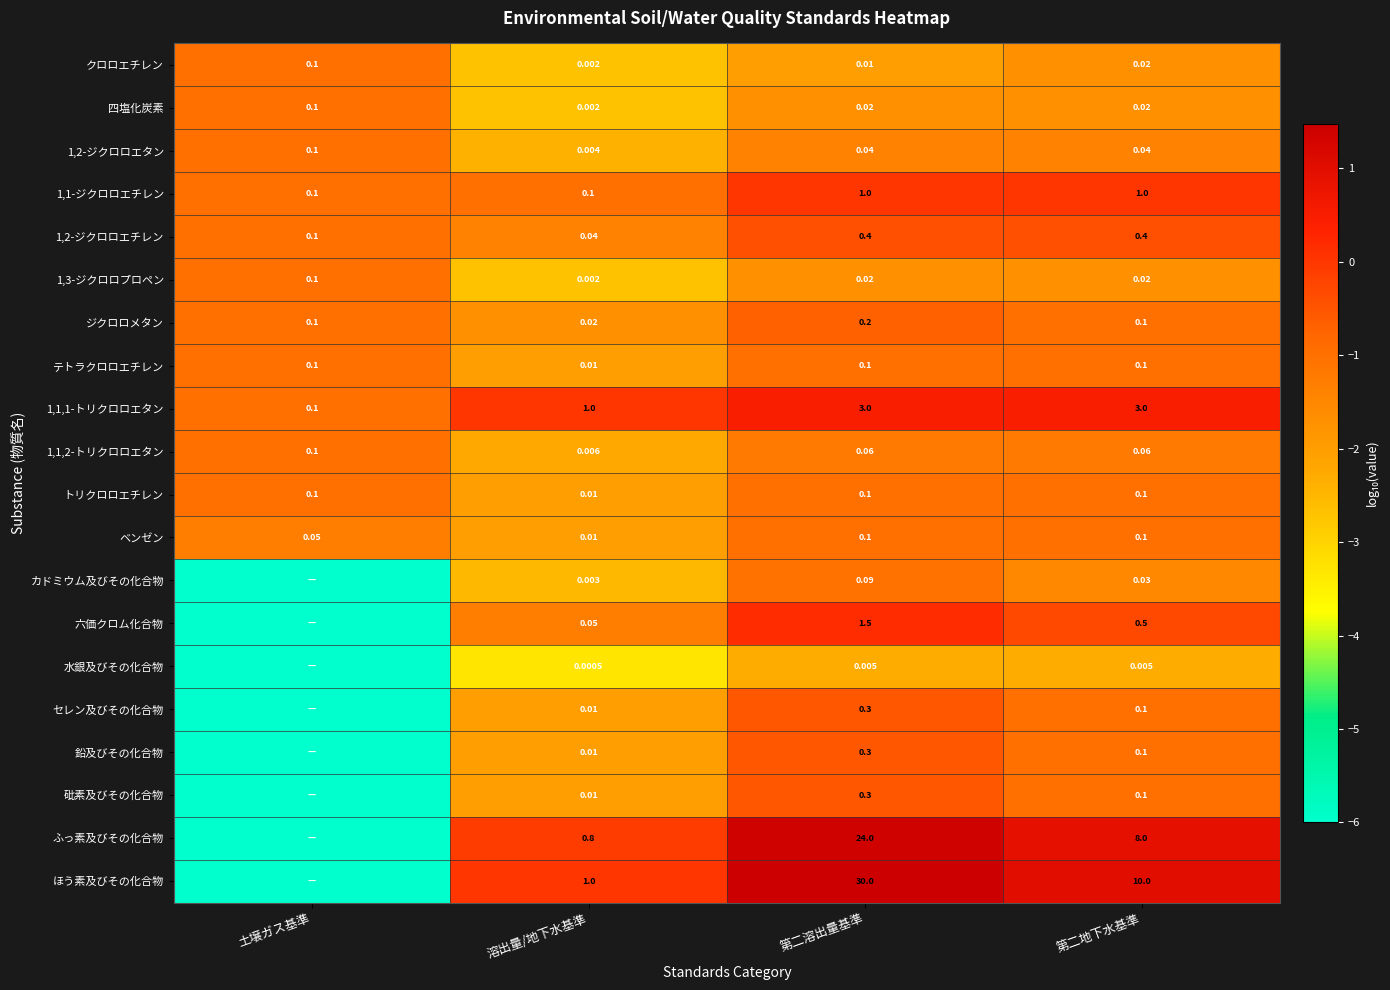

At which label does 四塩化炭素 reach its minimum?

溶出量/地下水基準